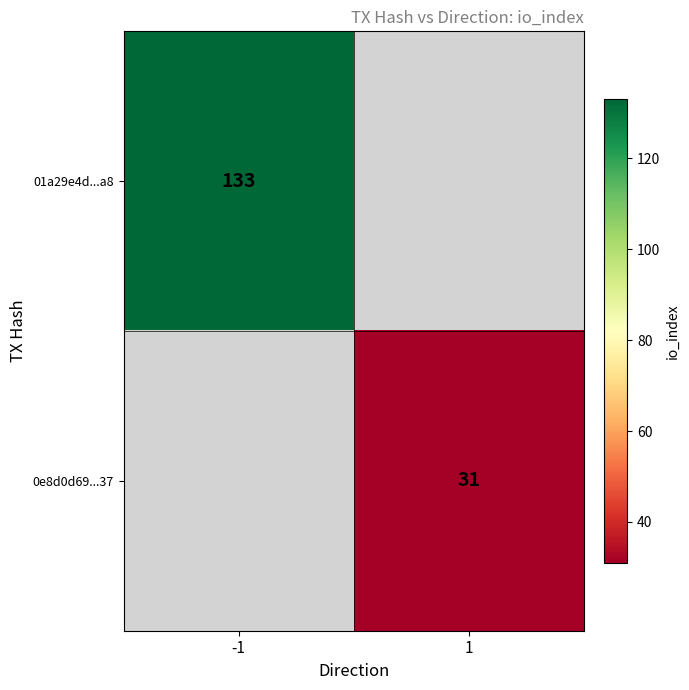

Is the value of 01a29e4d...a8 at -1 greater than the value of 0e8d0d69...37 at 1?

Yes